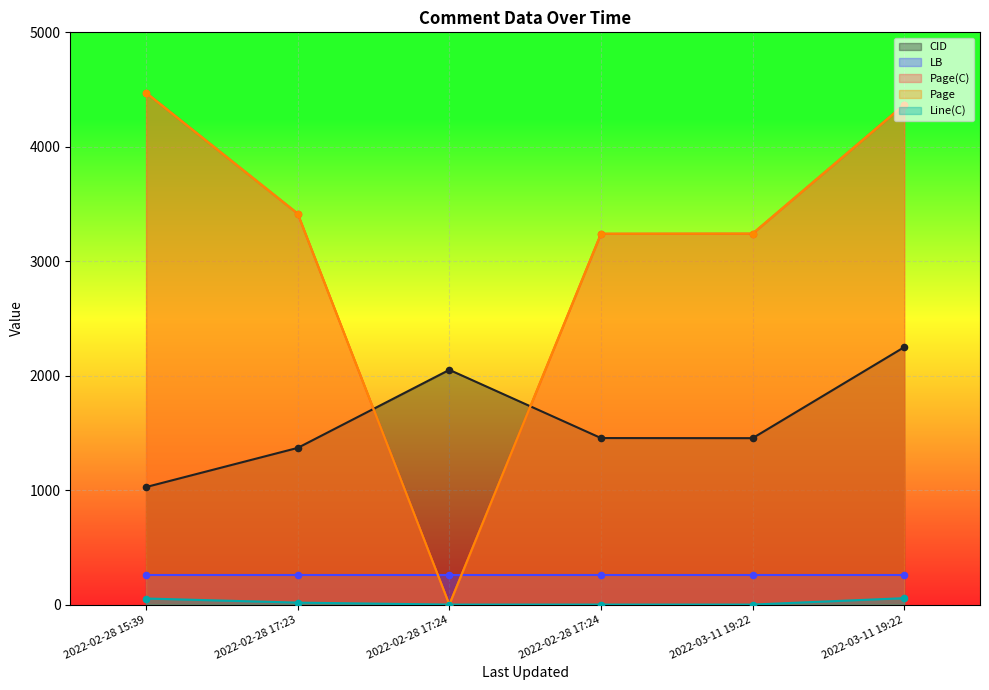

Is the value of Line(C) at 2022-02-28 15:39 greater than the value of Page at 2022-03-11 19:22?

No